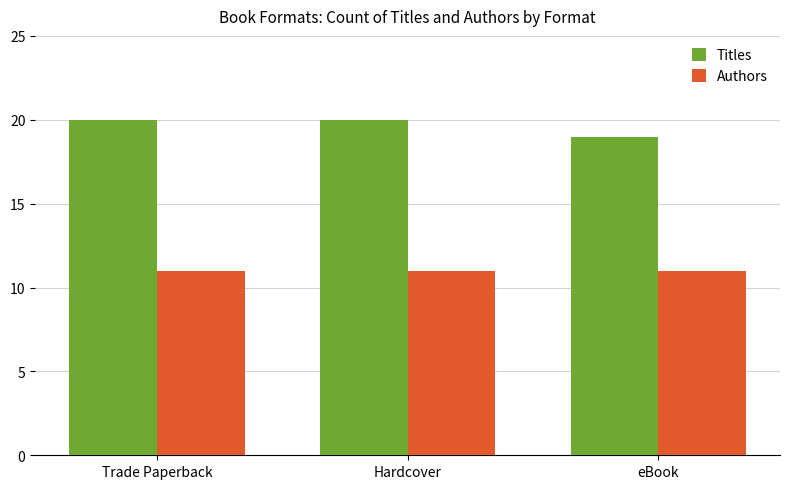

Which series has the widest spread of values?

Titles